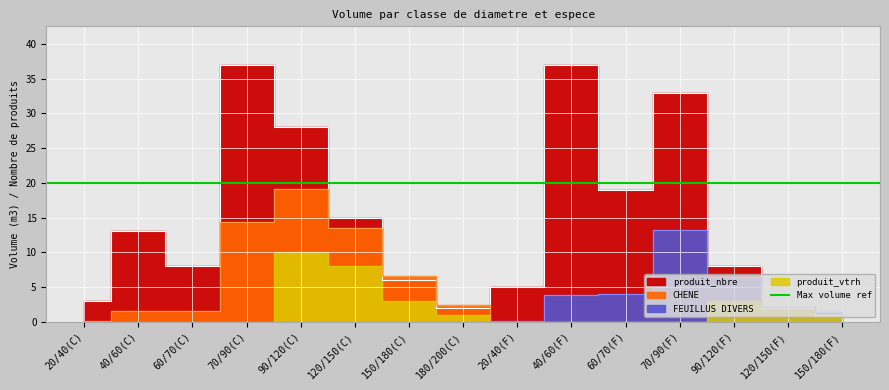

After their last crossing, which series has the higher values: CHENE or produit_nbre?

produit_nbre